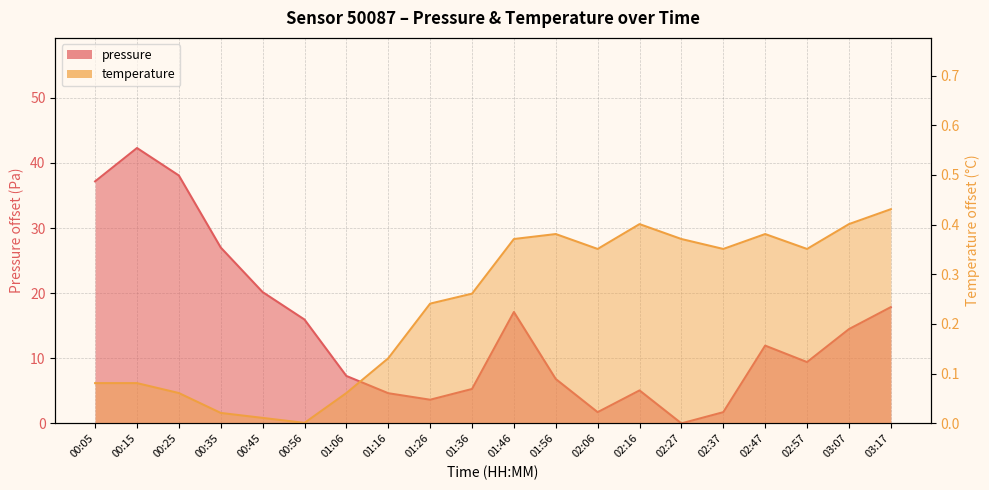

What position from the left is 03:17?

20